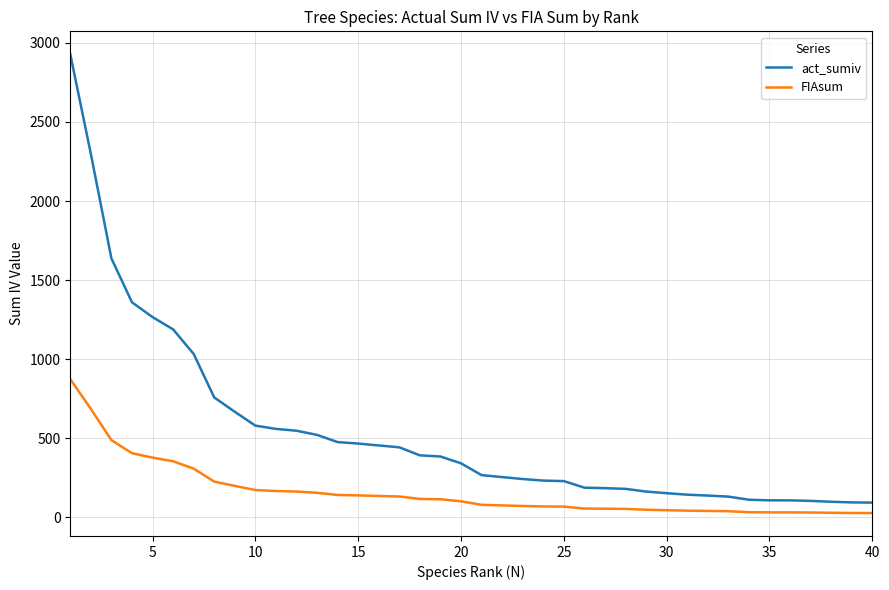

List the series in order of their overall mean, lowest first.

FIAsum, act_sumiv